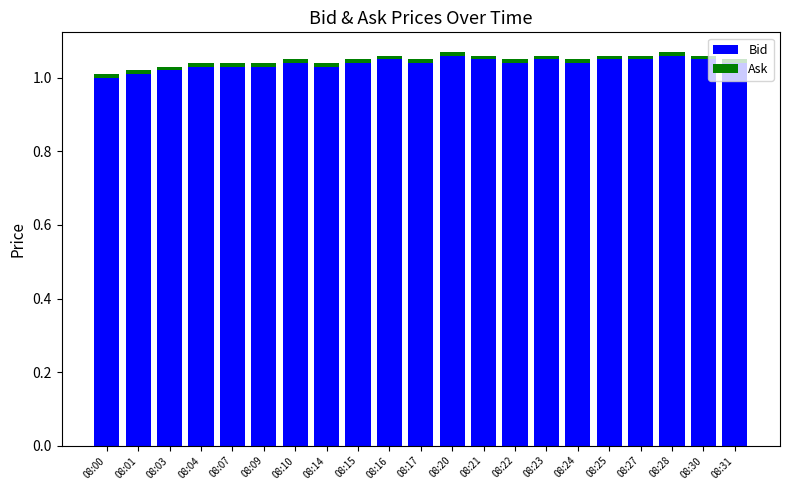

What is the sum of all Bid values?

21.8